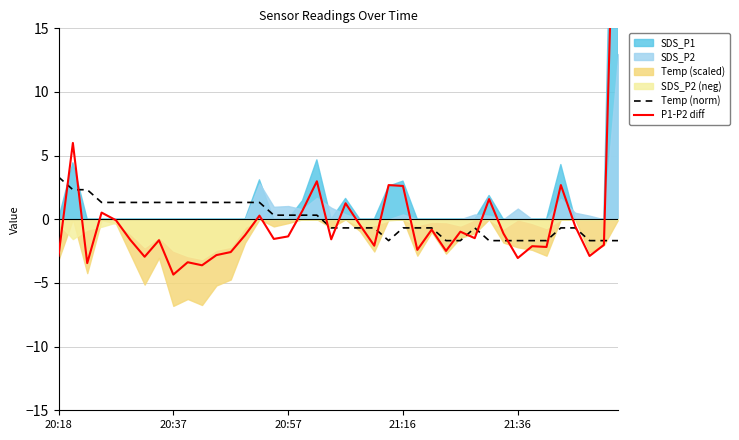

What is the label of the 13th point from the left?

12